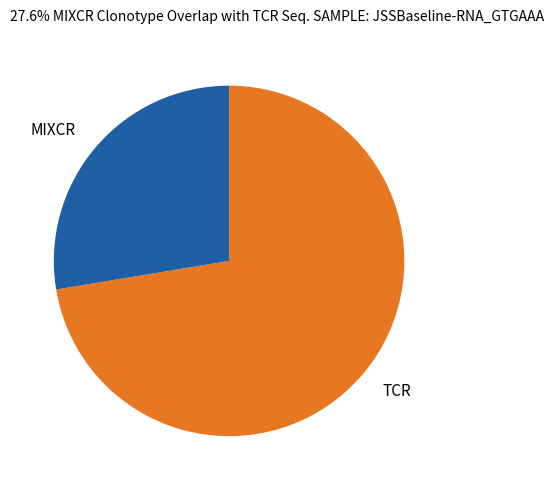

Which category has the smallest portion of the pie?

MIXCR